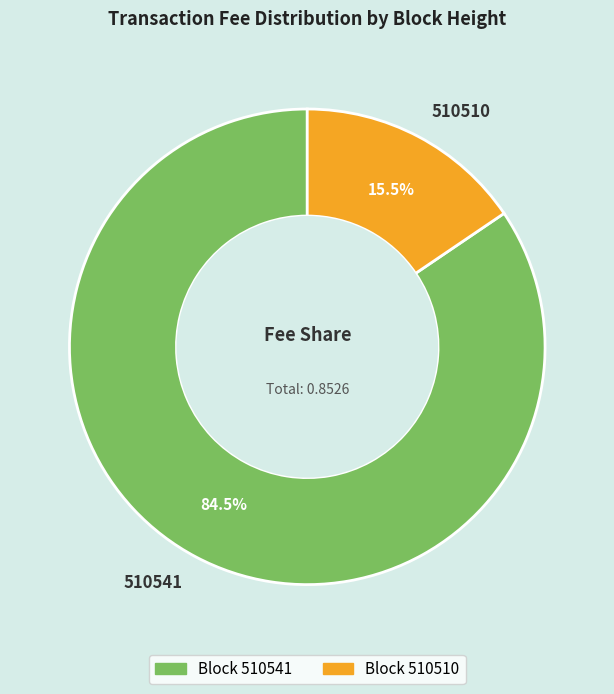

Which slice represents more than half of the pie?

510541